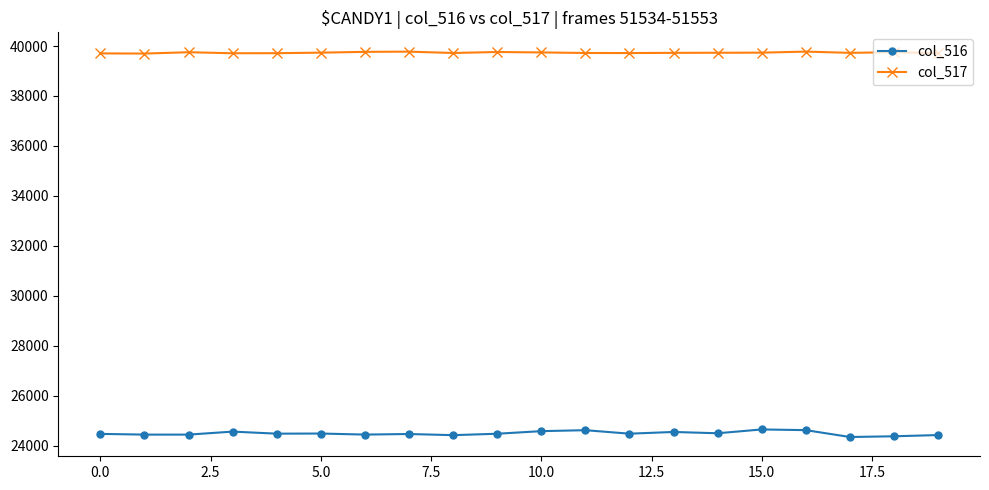

True or false: col_517 and col_516 cross at least once.

False